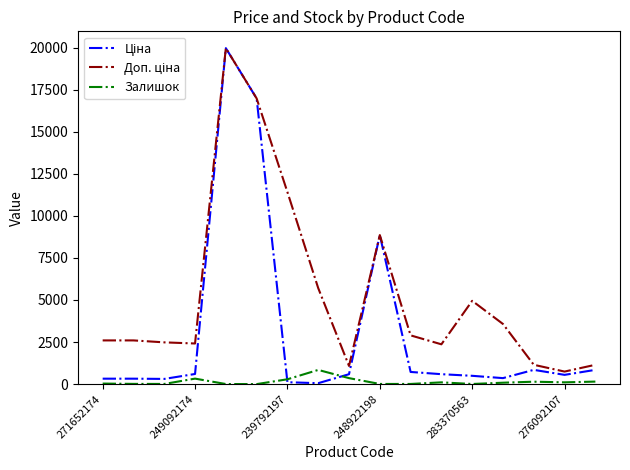

At which label is Залишок closest to 423?

8